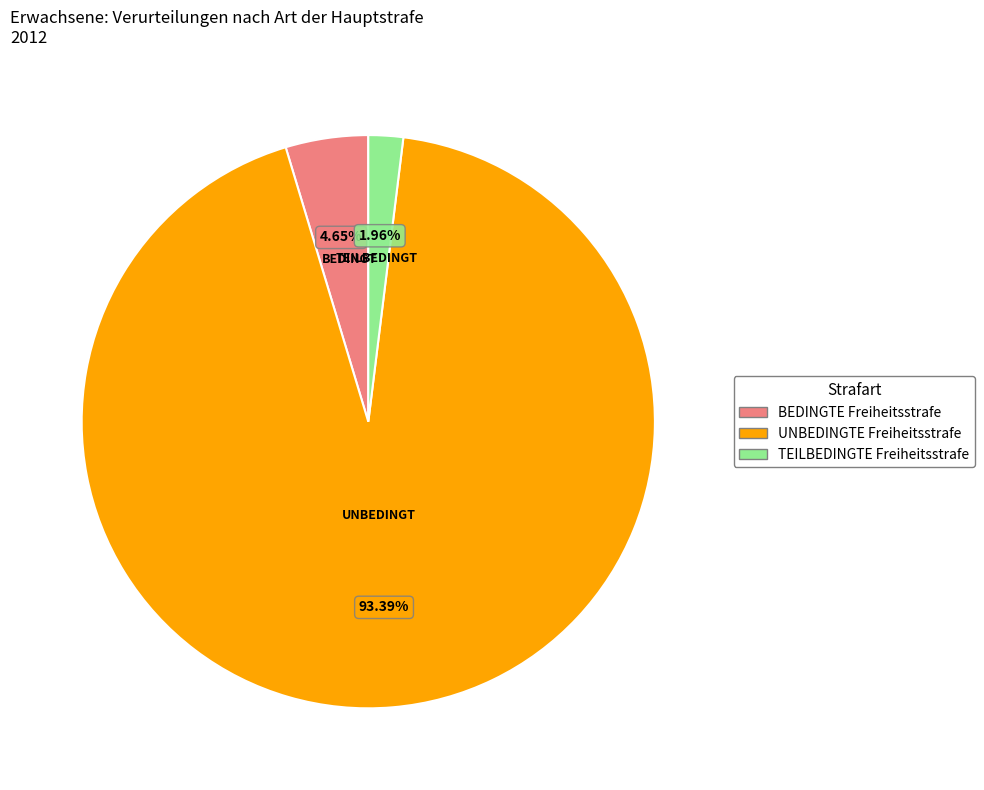

The BEDINGTE Freiheitsstrafe slice represents 5% of the pie. True or false?

True